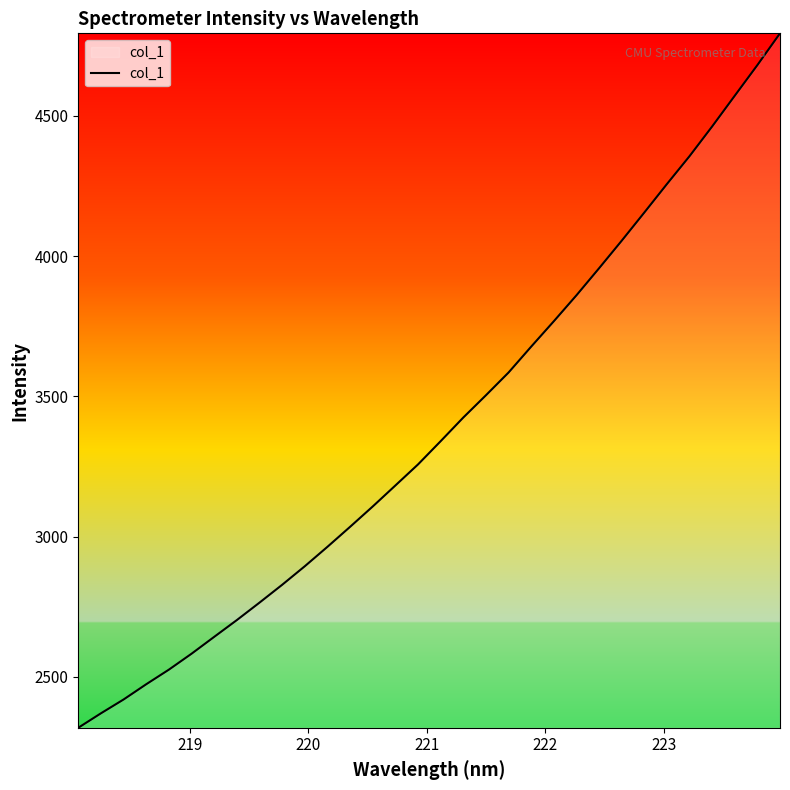

What is the difference between the maximum and minimum values?

2476.3